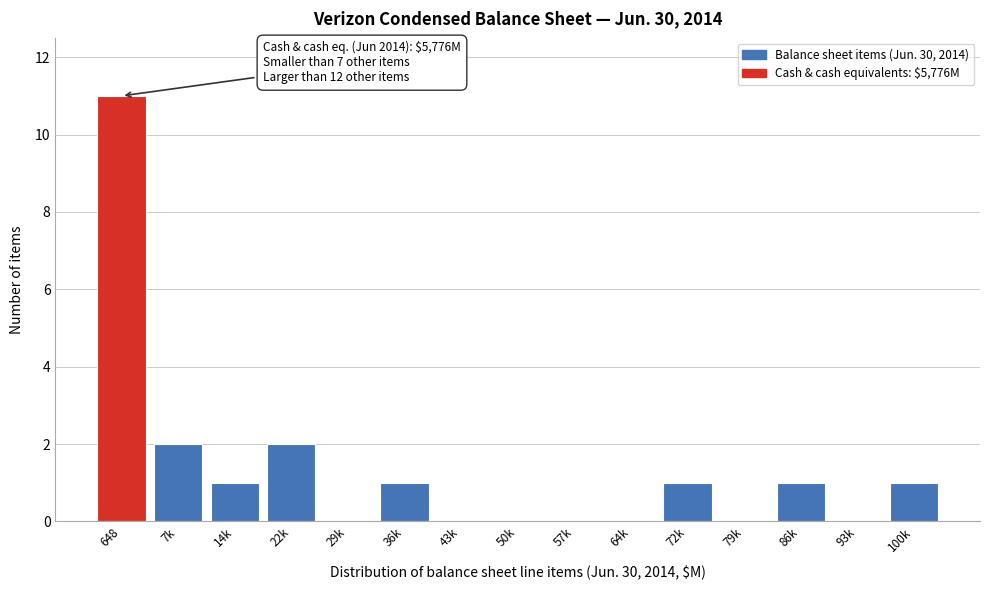

Reading right to left, what are all the values shown in this chart?

100k=1	93k=0	86k=1	79k=0	72k=1	64k=0	57k=0	50k=0	43k=0	36k=1	29k=0	22k=2	14k=1	7k=2	648=11